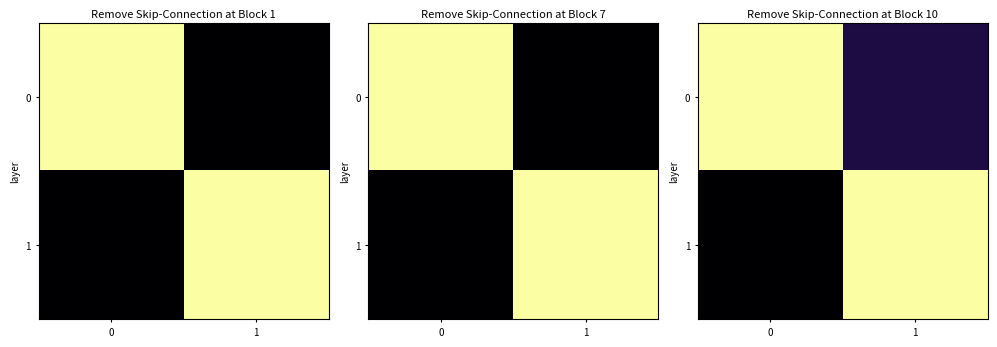

Between 0 and 1, which series saw the biggest shift?

1